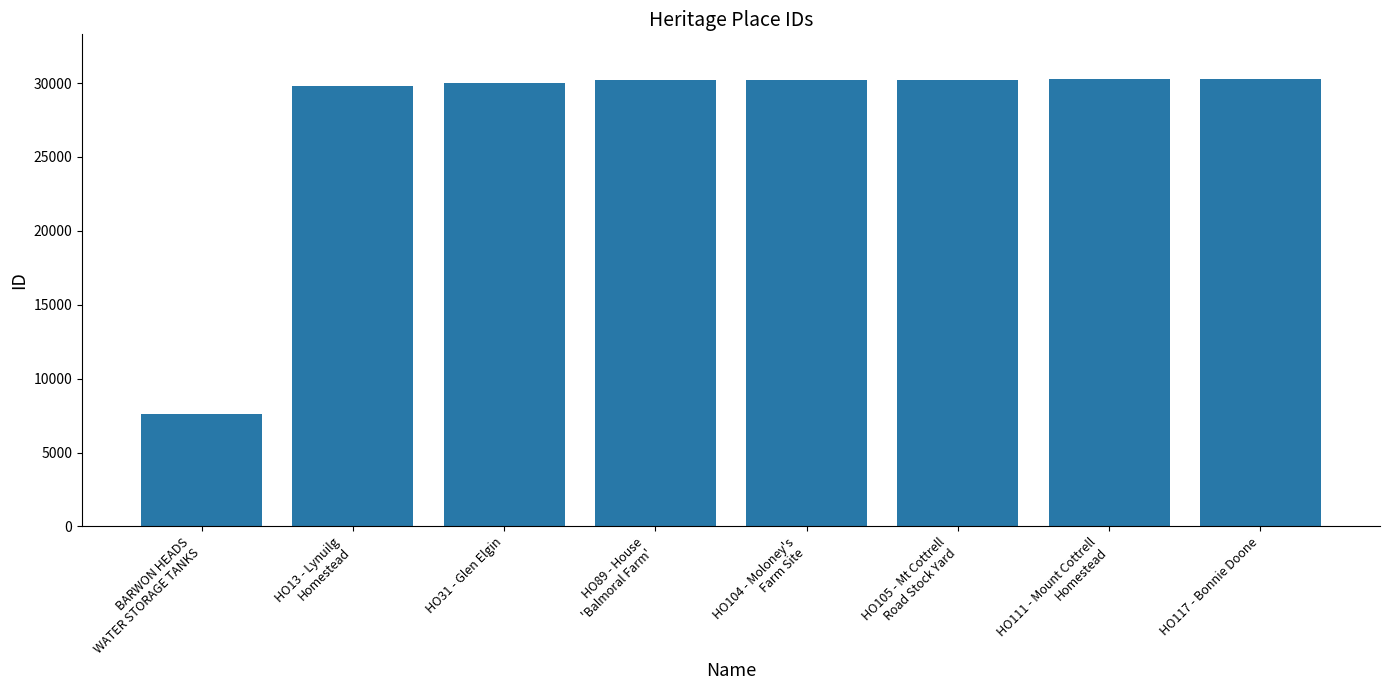

How many data points are less than 30234?

4